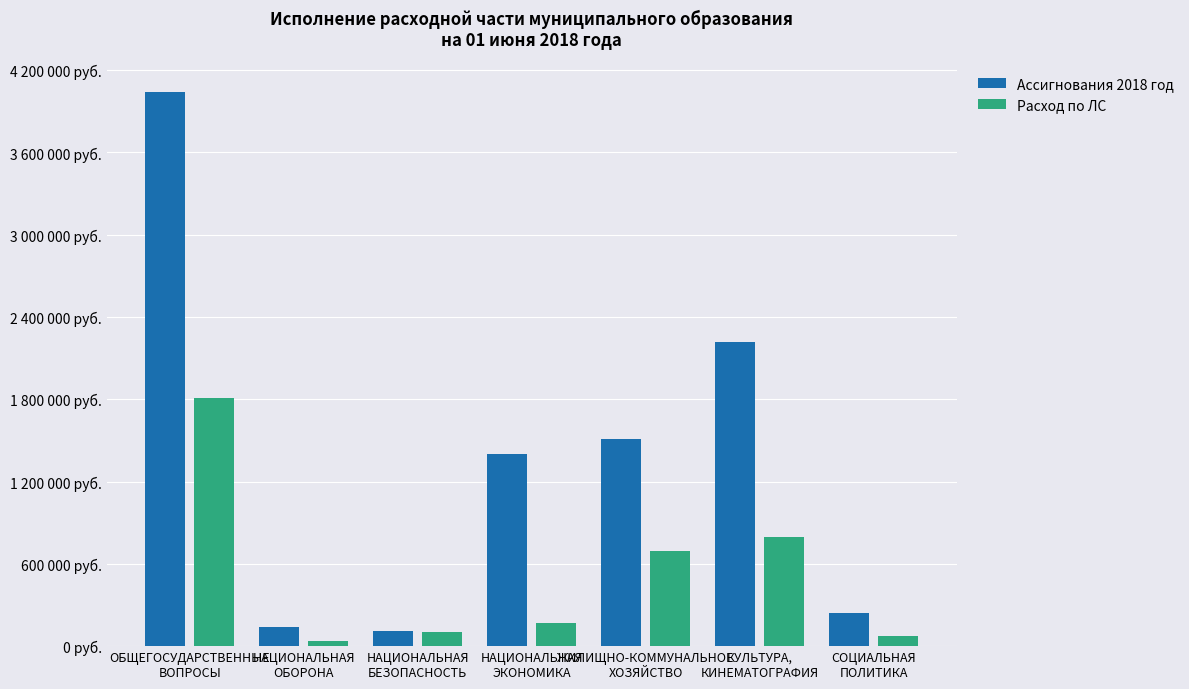

Does the chart contain stacked bars?

No